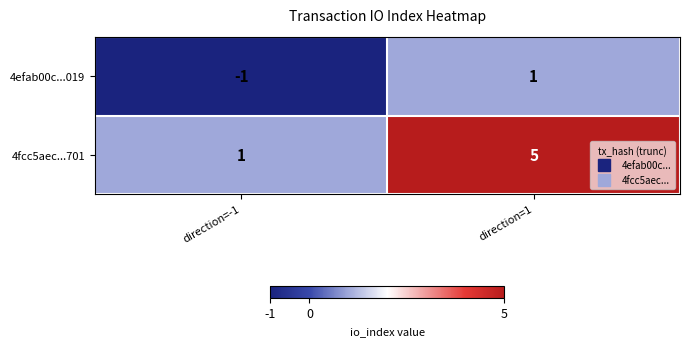

At which category is the sum across all series the highest?

direction=1